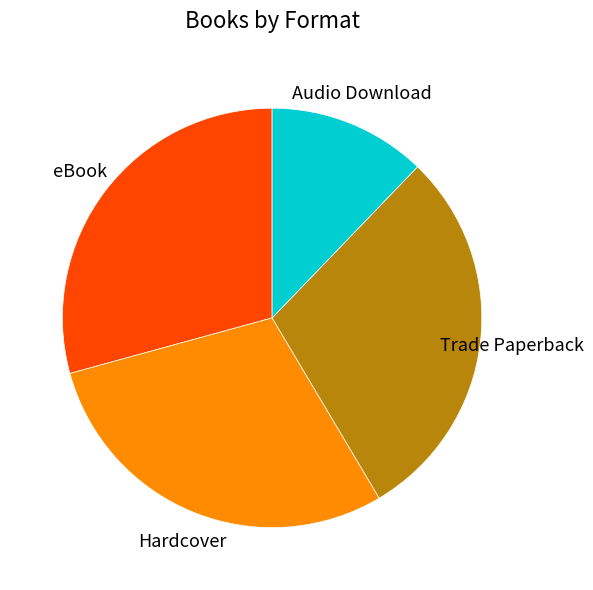

Does any single category account for the majority?

No